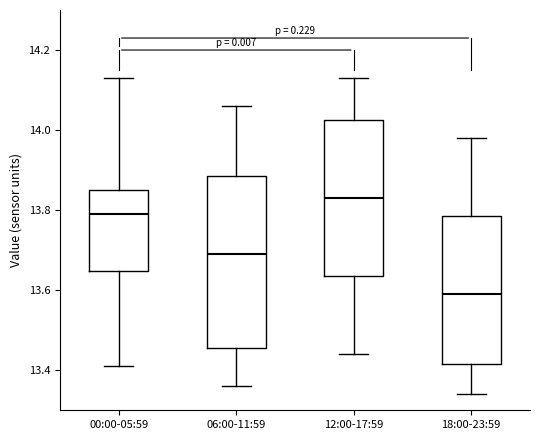

Reading left to right, transcribe this box plot: for each box, give where its median line is, the range the box spans, and where its two whiskers end, as read against the y-axis. The values are not printed on the chart, so give them approximately, as read against the axis.

00:00-05:59: median 13.80, box 13.64 to 13.86, whiskers 13.42 to 14.14
06:00-11:59: median 13.70, box 13.46 to 13.88, whiskers 13.36 to 14.06
12:00-17:59: median 13.84, box 13.64 to 14.02, whiskers 13.44 to 14.14
18:00-23:59: median 13.60, box 13.42 to 13.78, whiskers 13.34 to 13.98